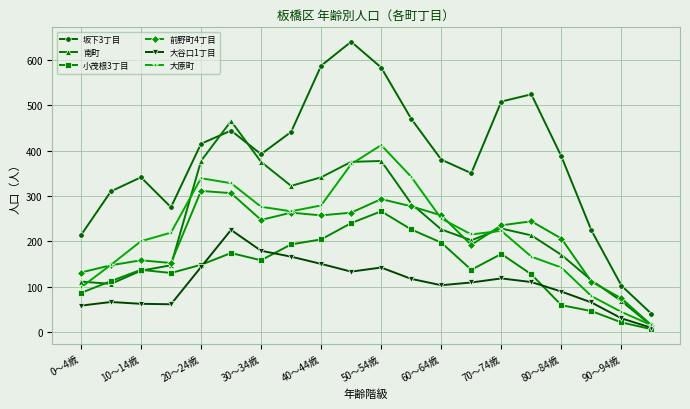

Which series has the largest total across all categories?

坂下3丁目